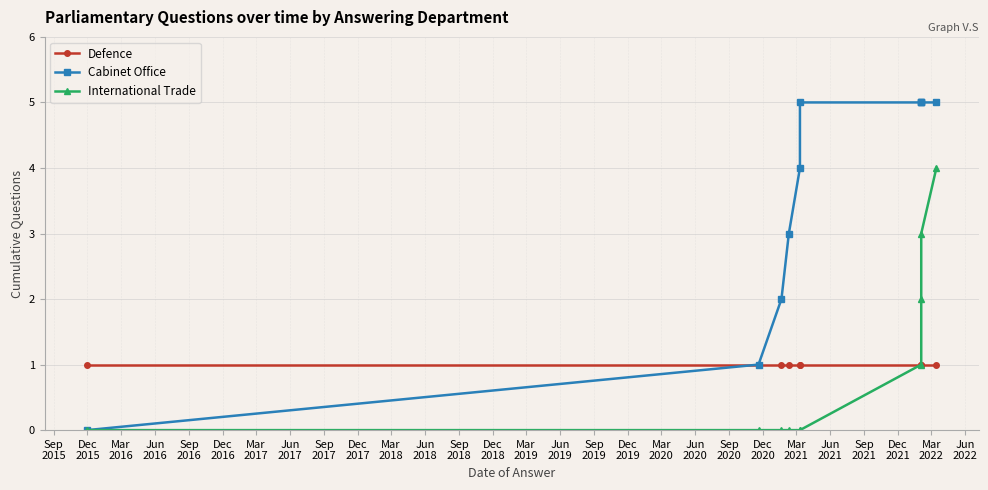

Does the chart have visible grid lines?

Yes